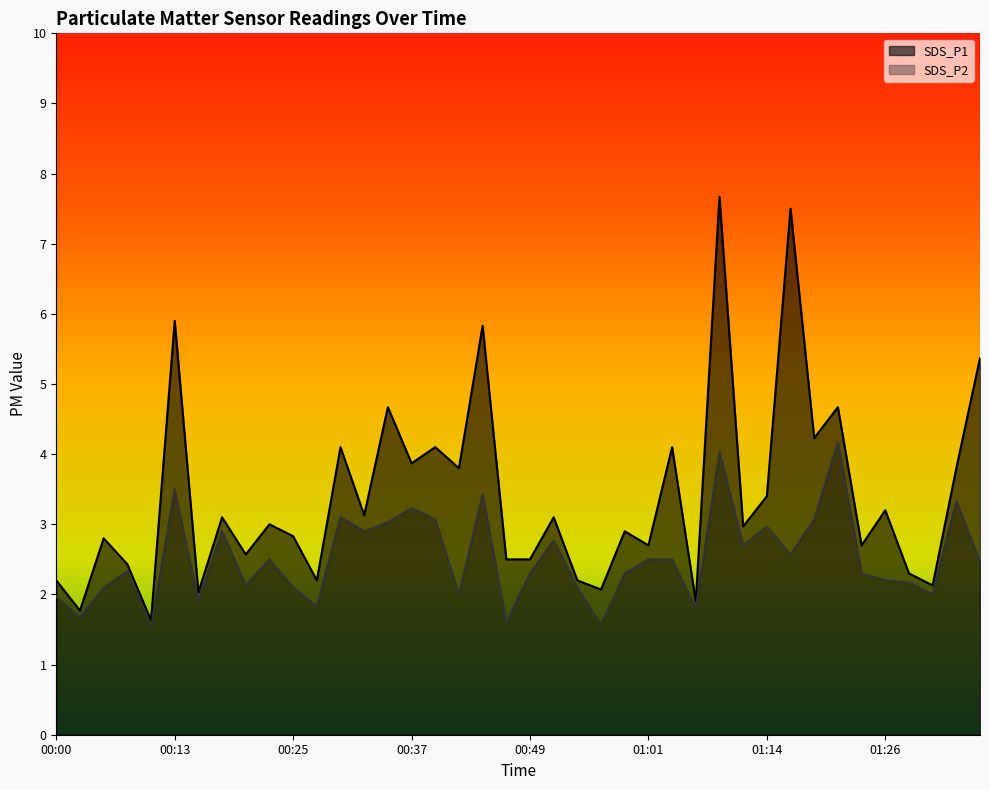

Rank the series by their maximum value, from highest to lowest.

SDS_P1, SDS_P2